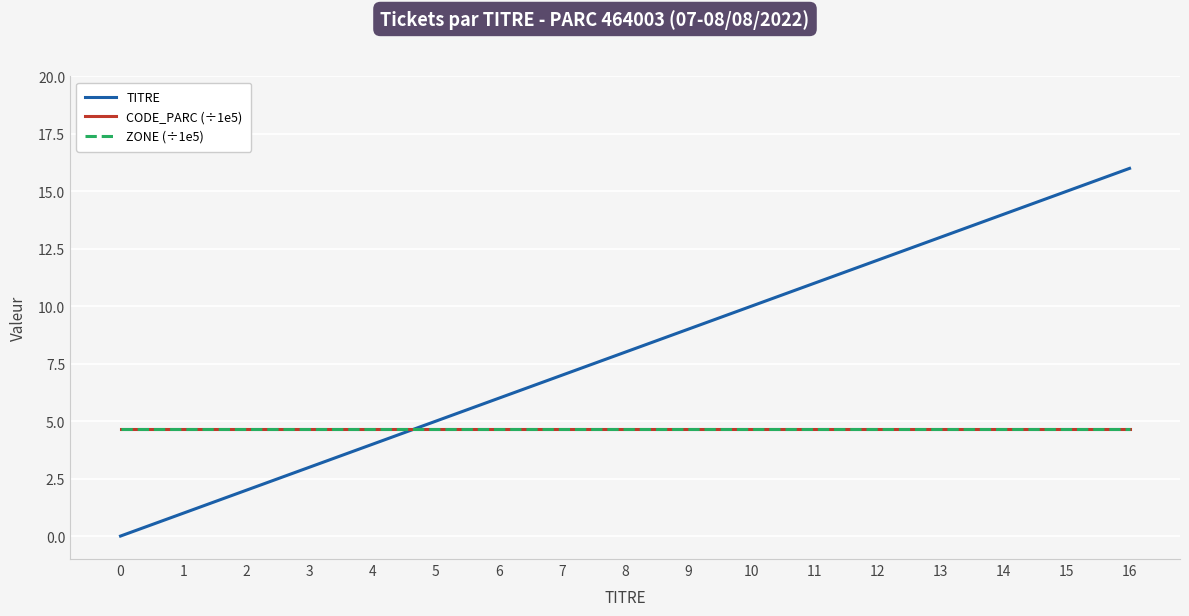

Rank the series by their maximum value, from lowest to highest.

CODE_PARC (÷1e5), ZONE (÷1e5), TITRE